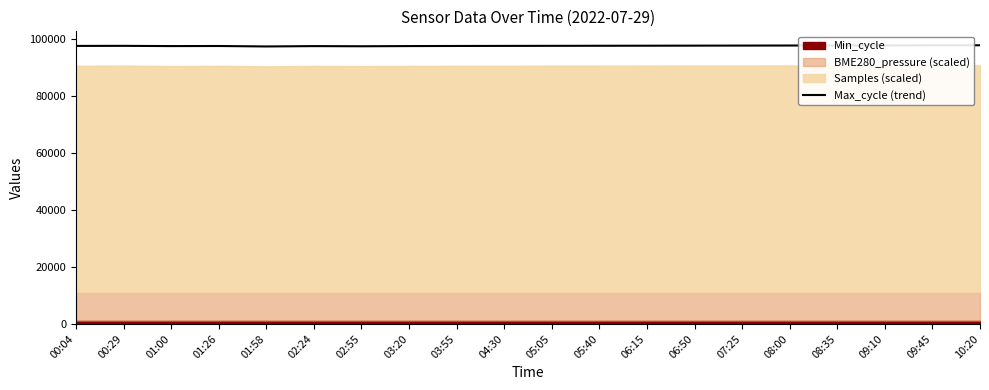

Where is the data nearest to the value 97689?

00:29